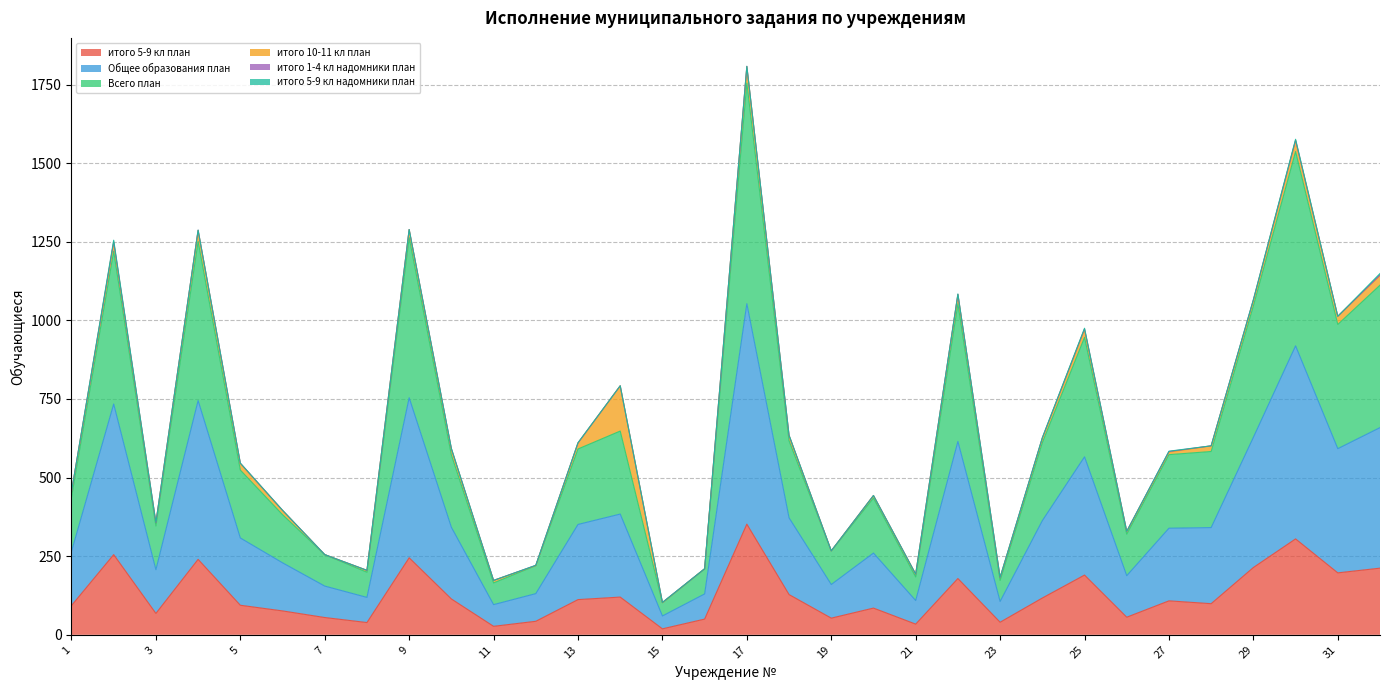

What is the total value across all series at 19?

267